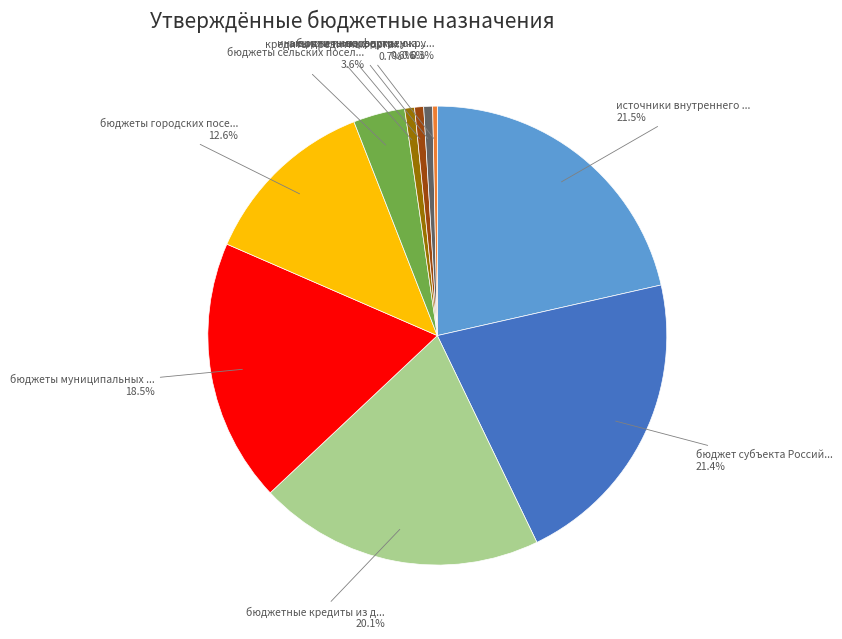

Is there a majority slice in this chart?

No